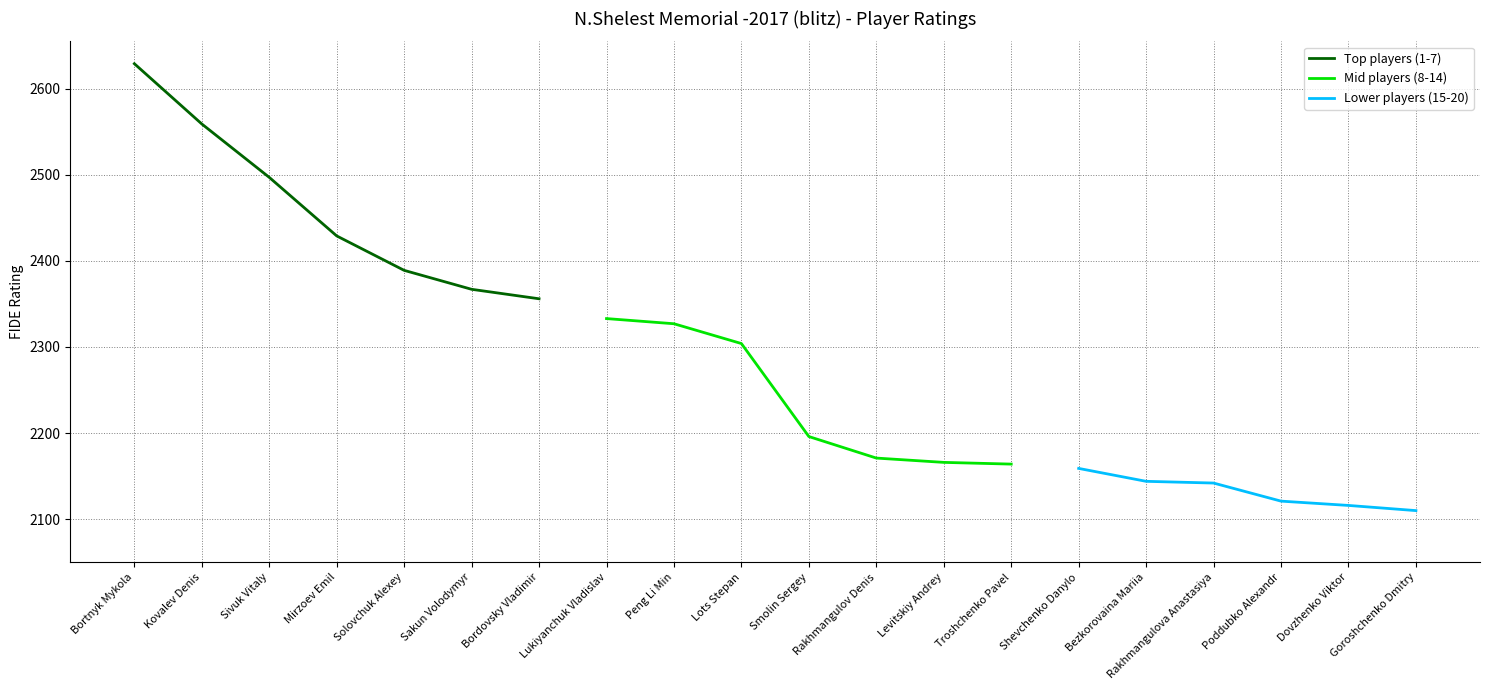

True or false: the data has more than 2 interior local peaks.

False